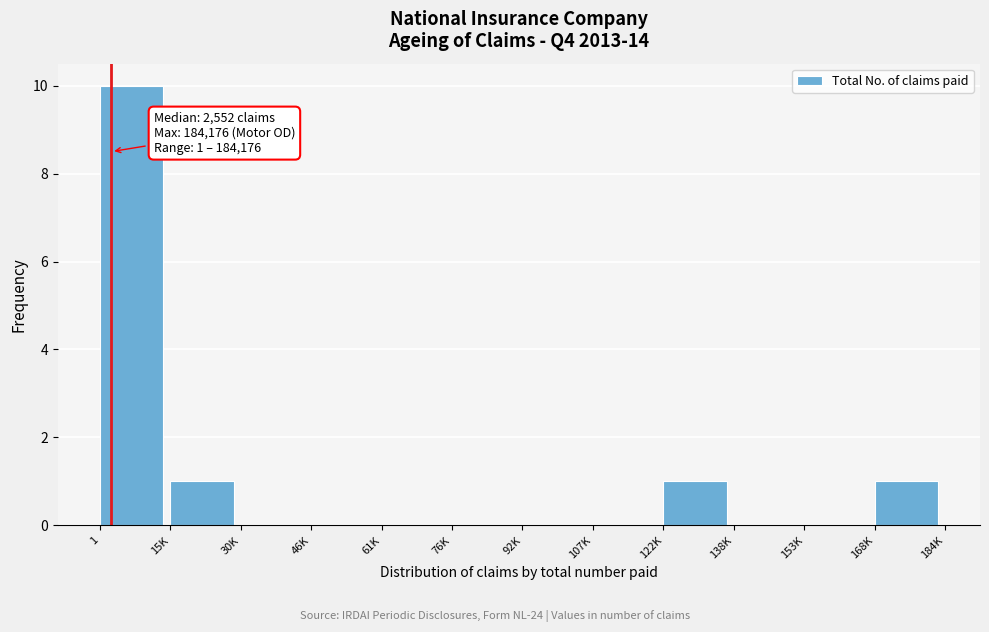

Reading left to right, transcribe all the data shown in this chart.

1=10	15K=1	30K=0	46K=0	61K=0	76K=0	92K=0	107K=0	122K=1	138K=0	153K=0	168K=1